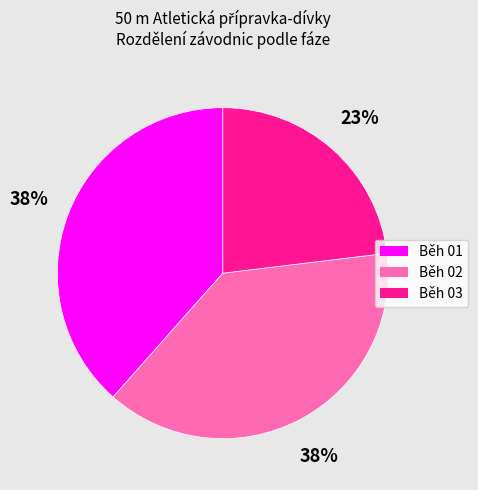

Is there any slice that represents more than half of the pie?

No